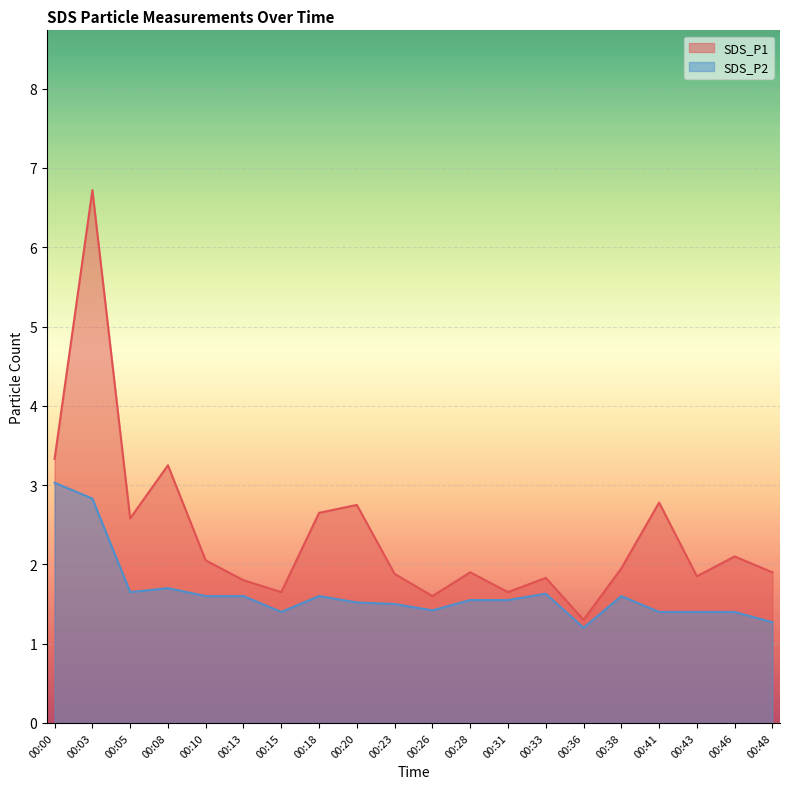

Which series has the largest total across all categories?

SDS_P1